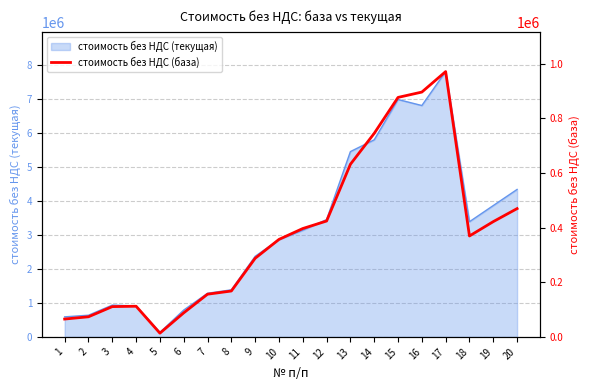

Count the number of values greater than 369272.

10